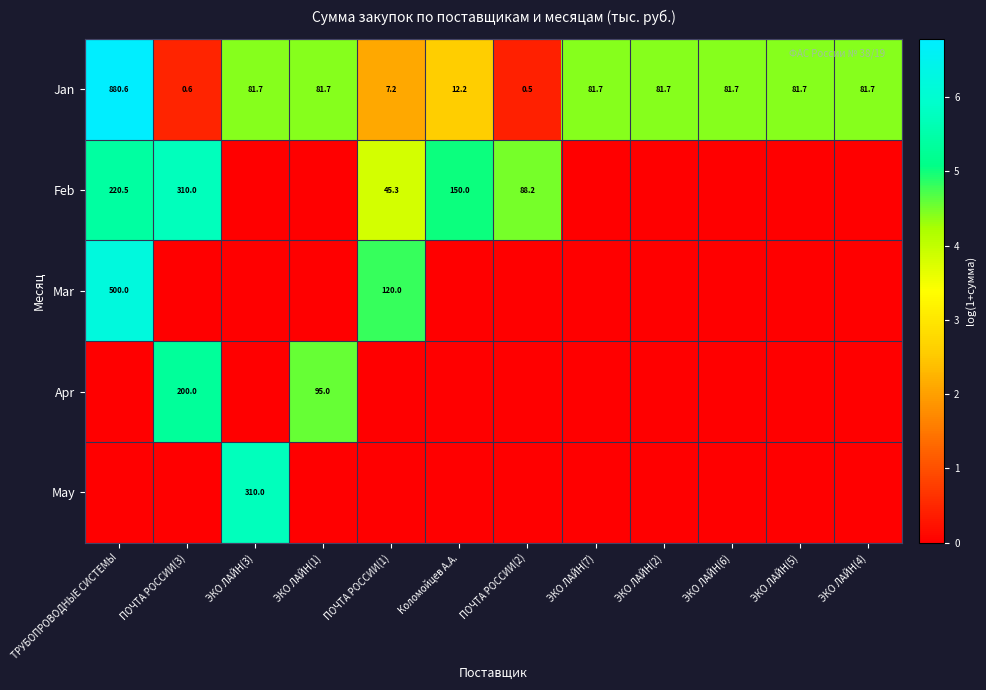

Between ПОЧТА РОССИИ(1) and ЭКО ЛАЙН(4), which is larger?

ЭКО ЛАЙН(4)